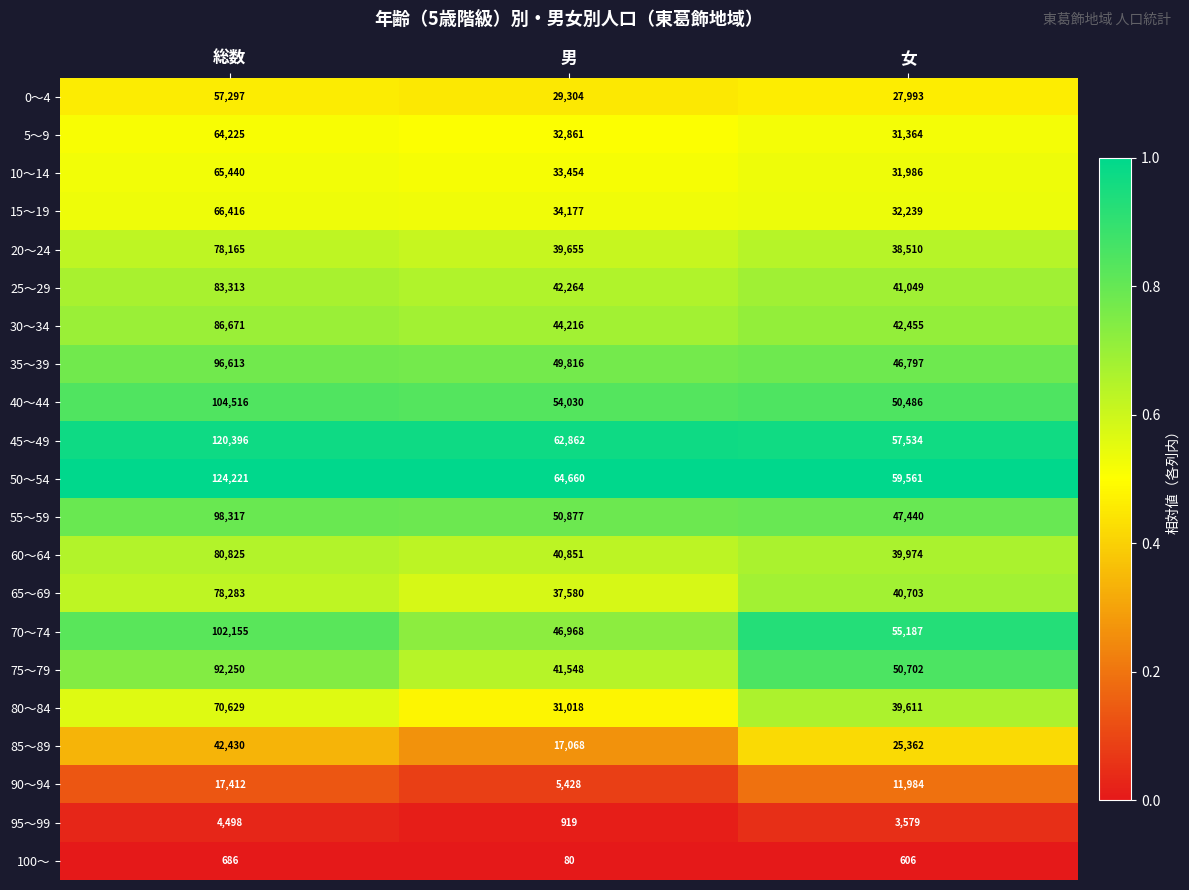

Which series has the largest range (max minus min)?

50～54